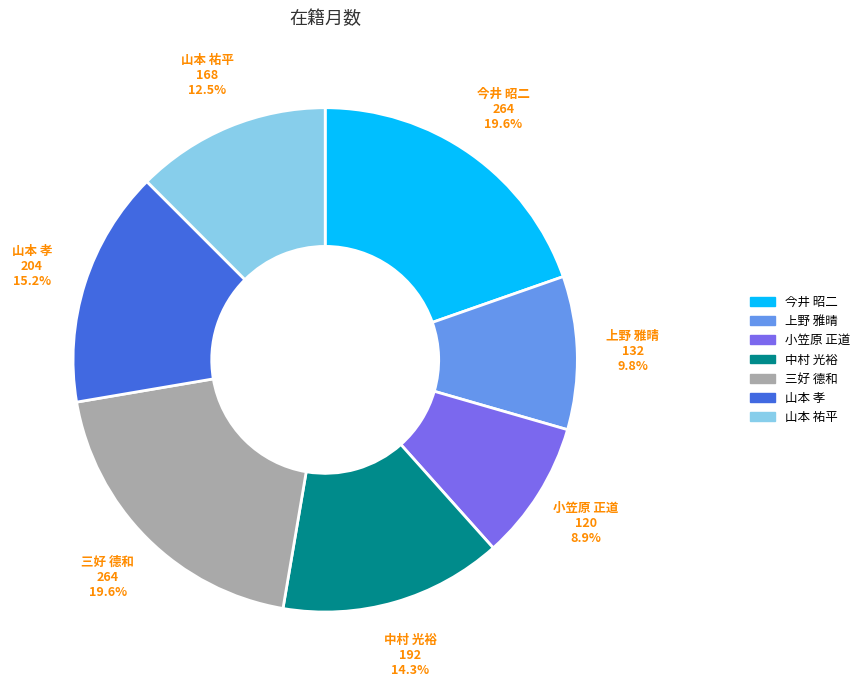

Between 山本 祐平 and 上野 雅晴, which is larger?

山本 祐平